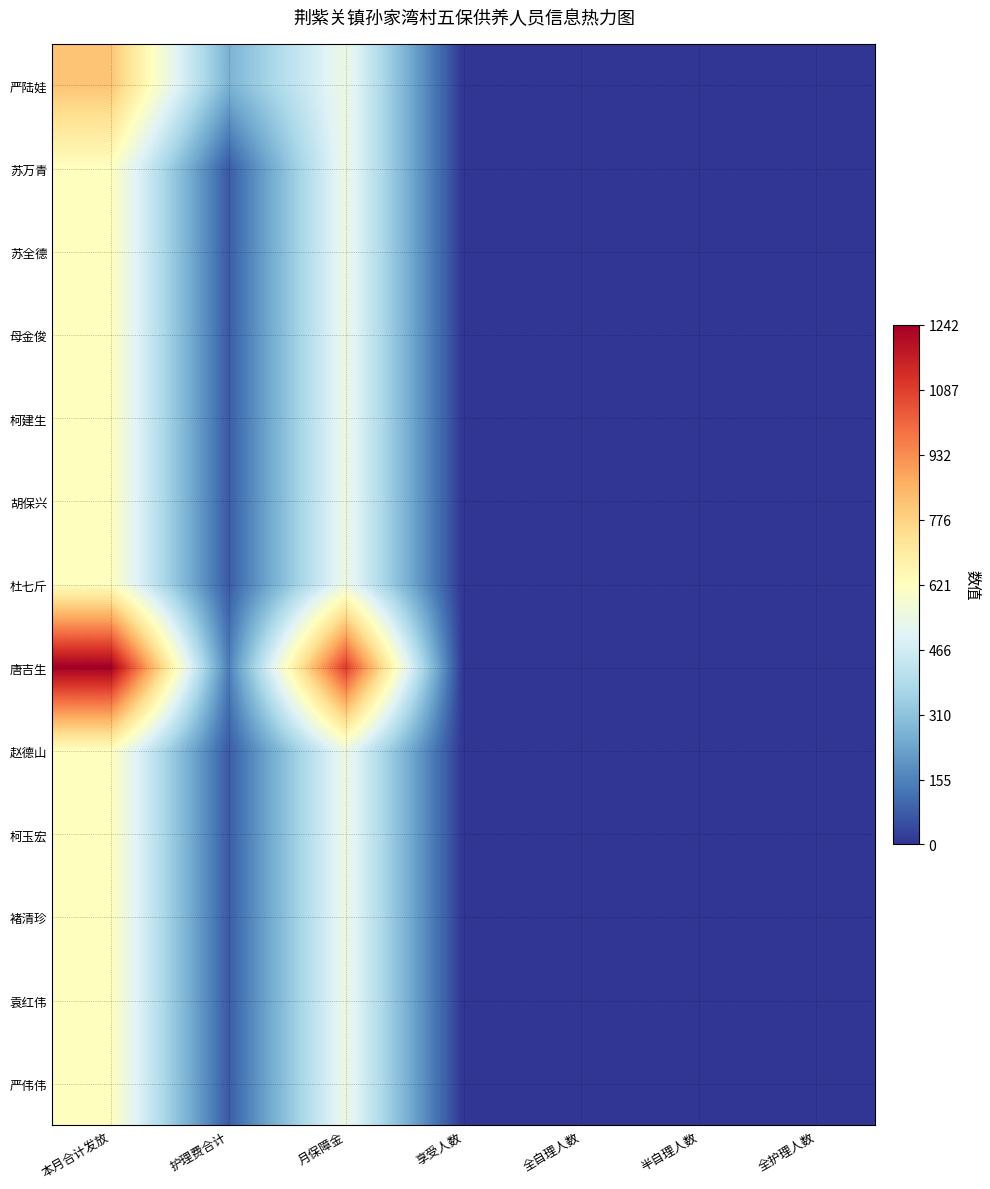

What is the total value across all series at 本月合计发放?

8886